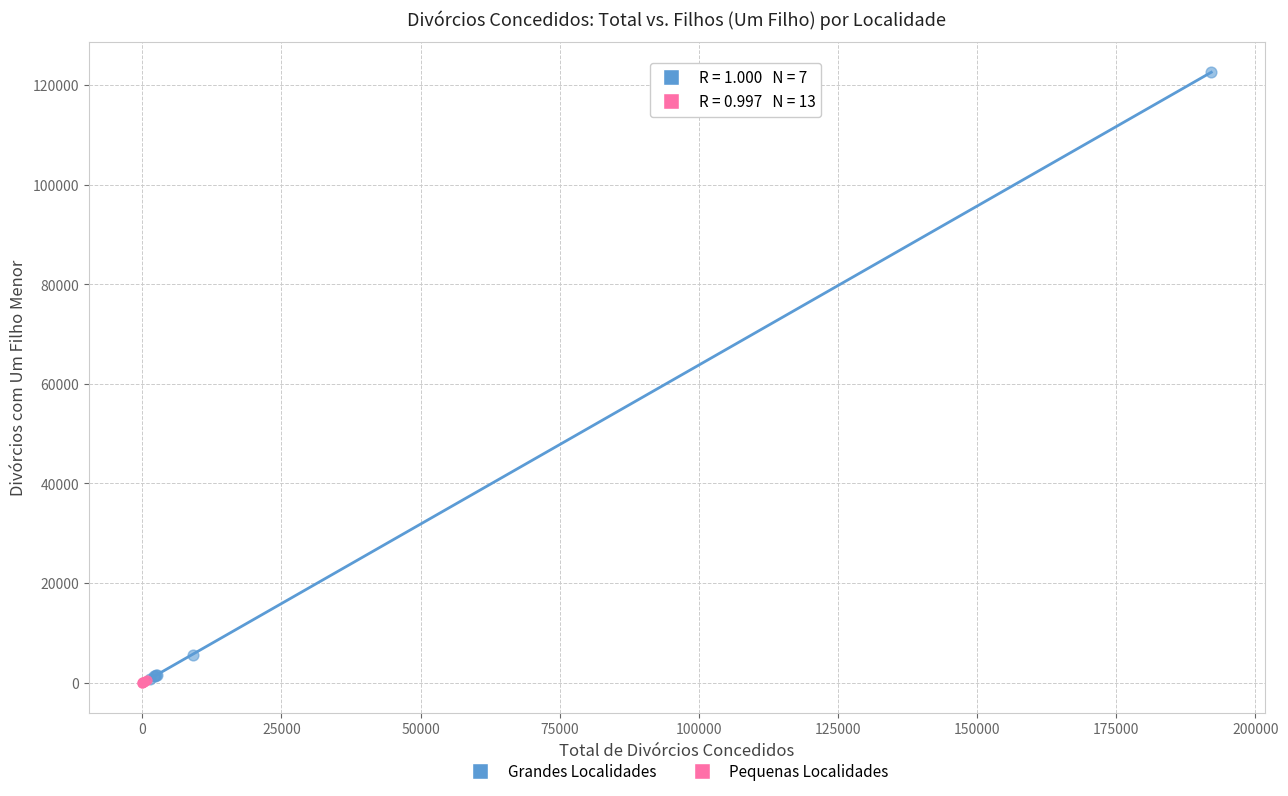

Which series contains the highest Y value?

Grandes Localidades